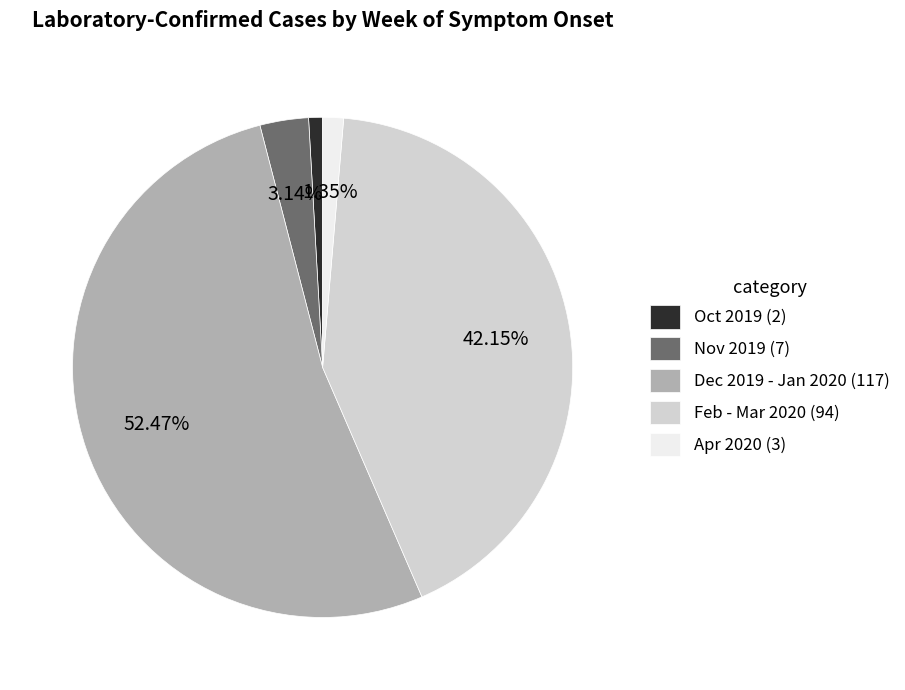

Combined, do Feb - Mar 2020 (94) and Dec 2019 - Jan 2020 (117) account for over 50%?

Yes